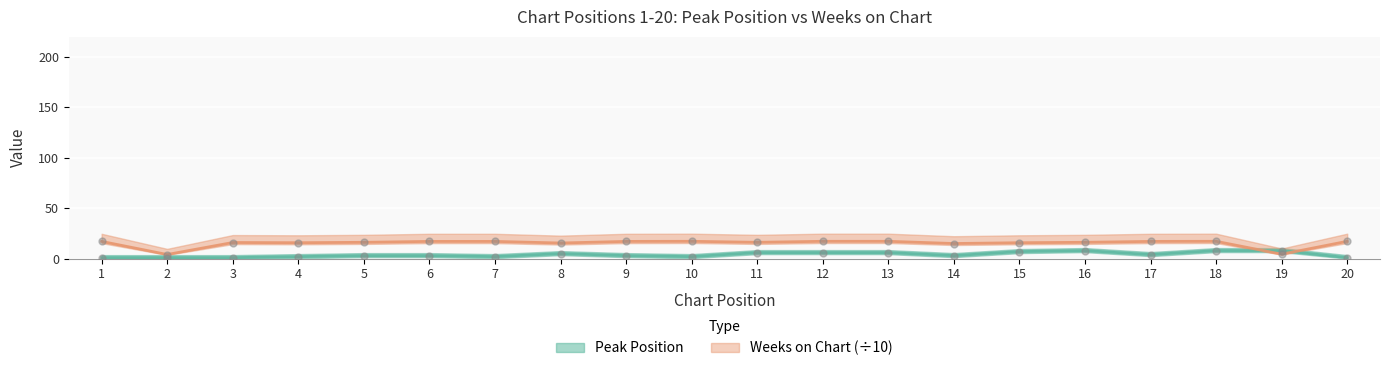

At how many categories does at least one series exceed 10?

18